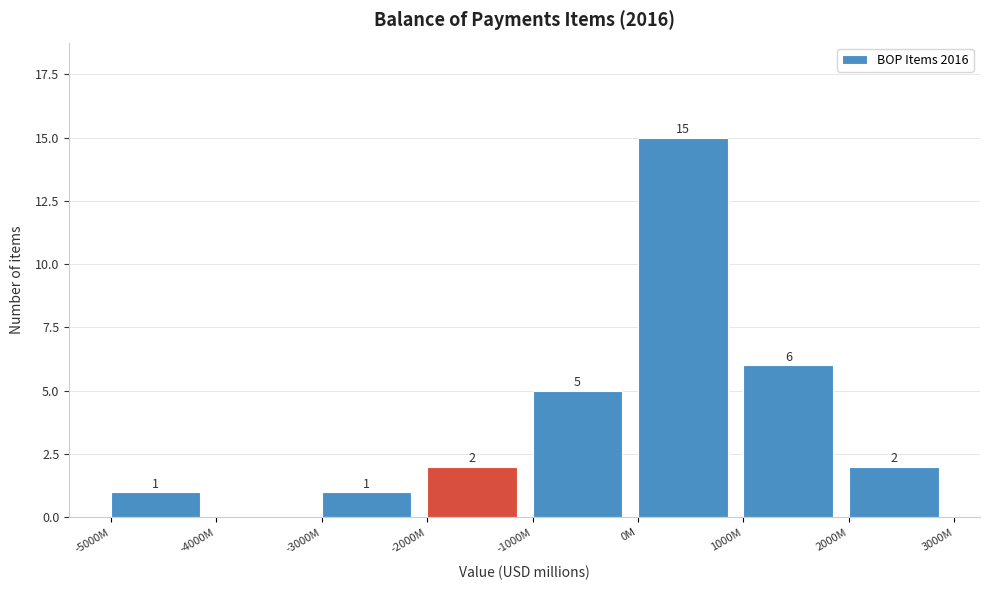

What is the sum of the values at 1000M and 2000M?

8